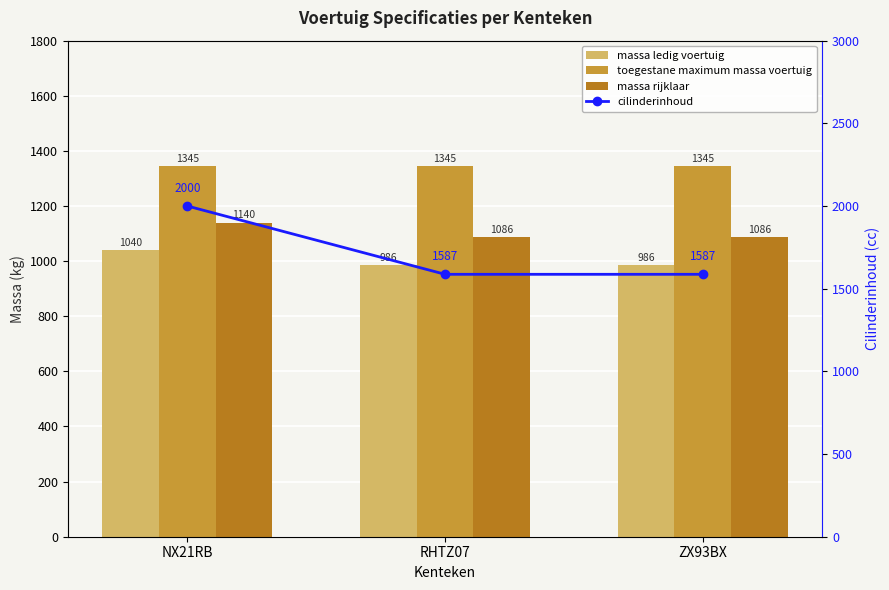

What is the difference between the highest and lowest values at ZX93BX?

601